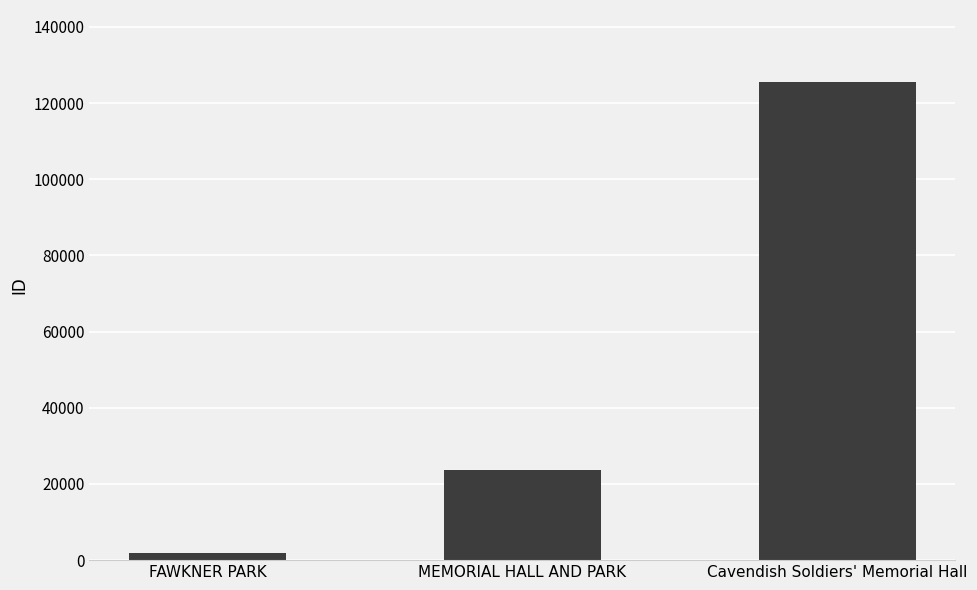

What is the sum of all values?

151171